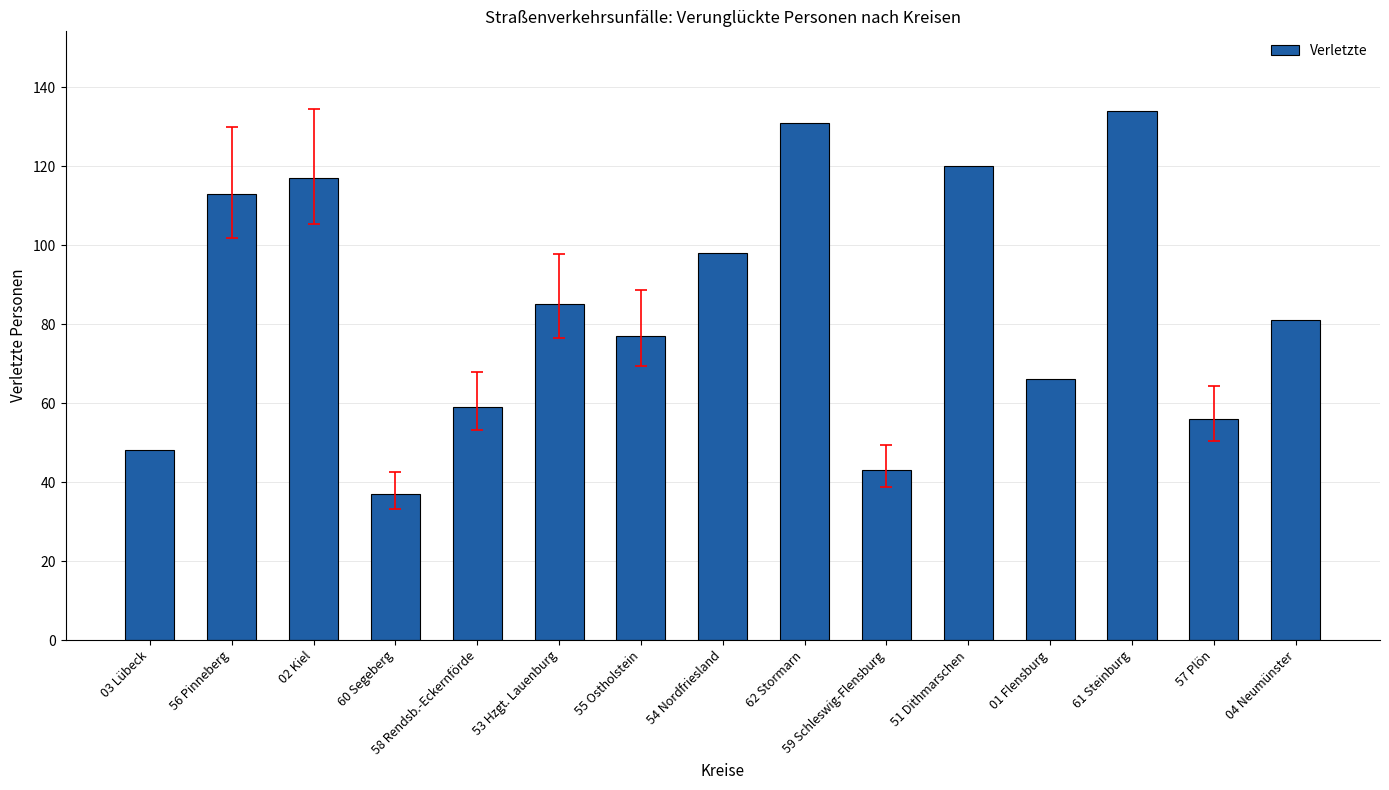

What is the label of the 5th bar from the right?

51 Dithmarschen